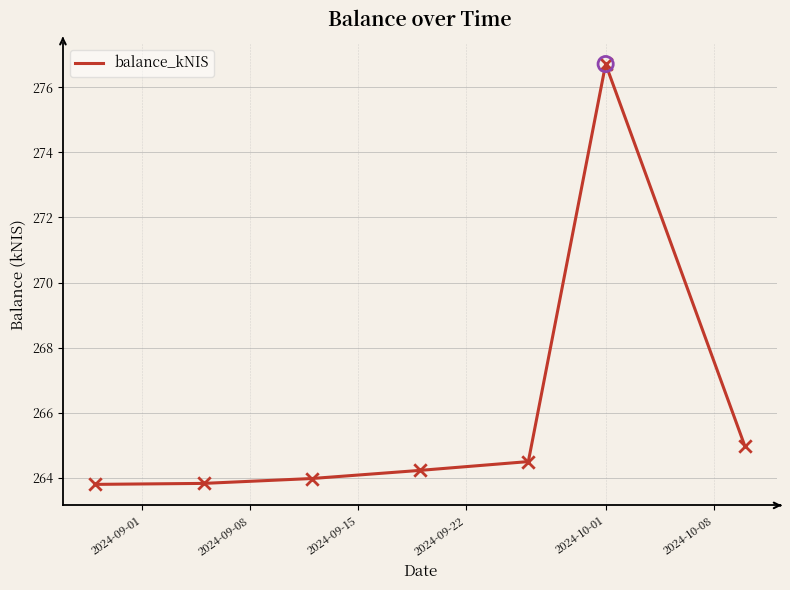

True or false: the data has more than 0 interior local peaks.

True